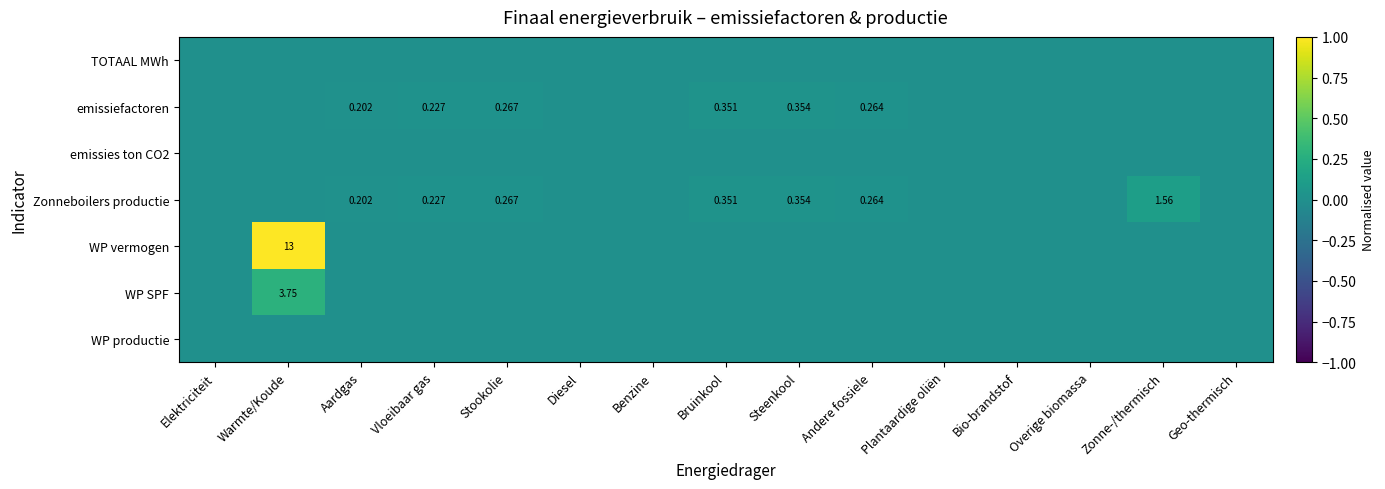

Rank the series at Aardgas from lowest to highest value.

TOTAAL MWh, emissies ton CO2, WP vermogen, WP SPF, WP productie, emissiefactoren, Zonneboilers productie